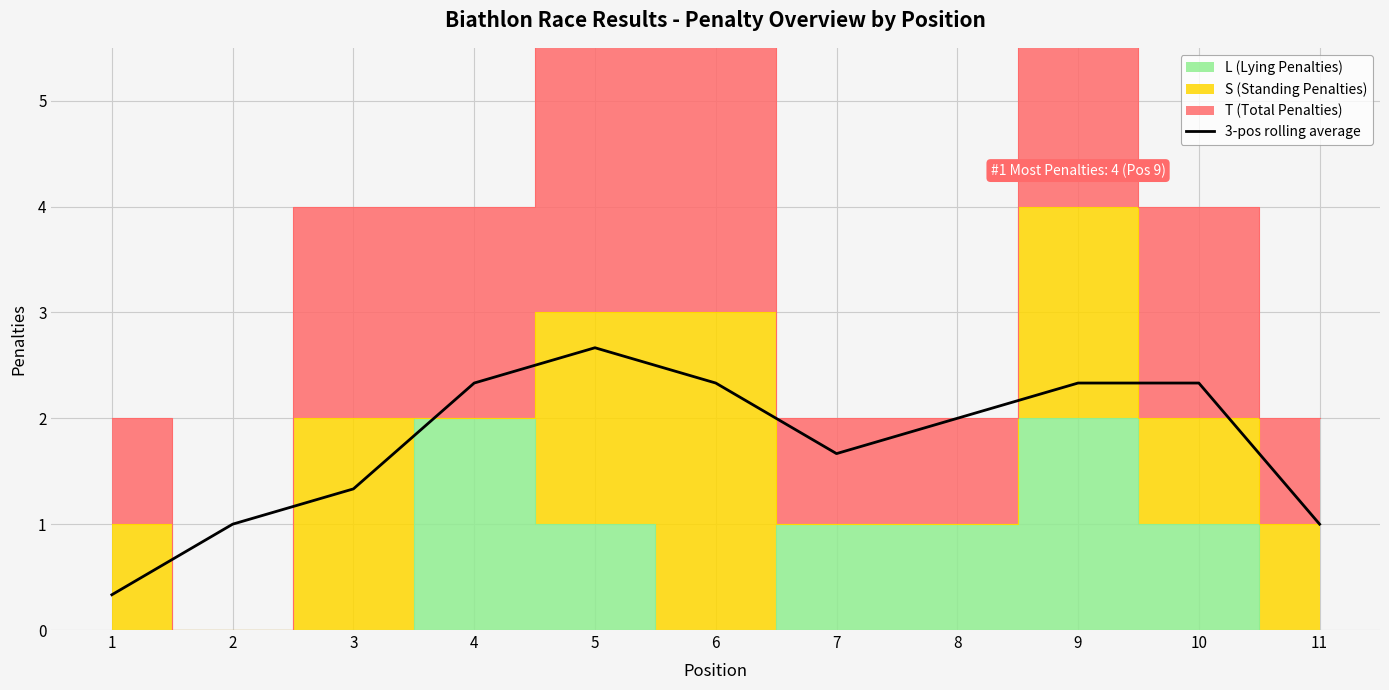

List the labels in order of value, smallest first.

1, 2, 11, 3, 7, 8, 4, 9, 6, 10, 5